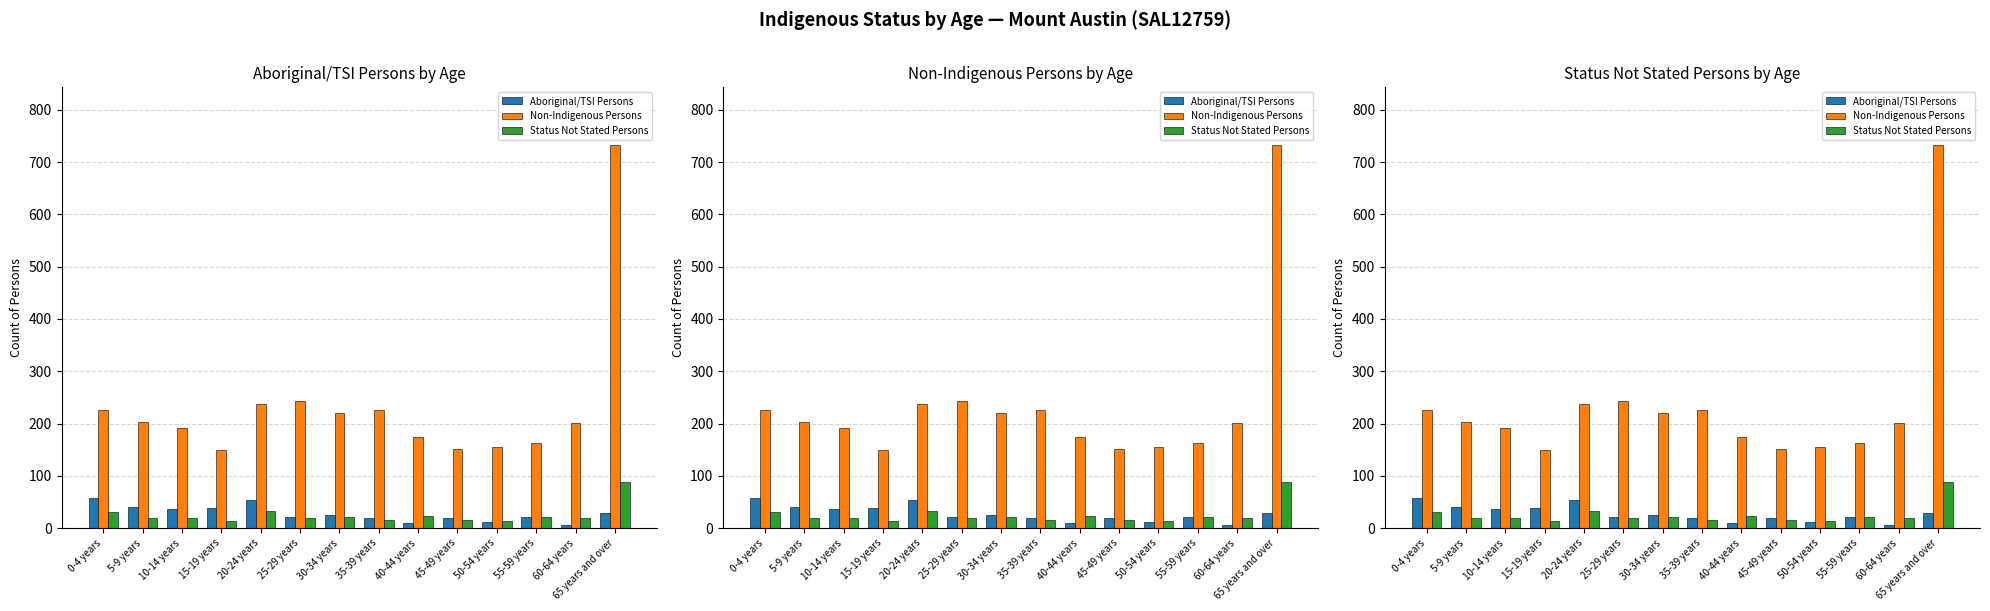

At how many categories does at least one series exceed 653?

1